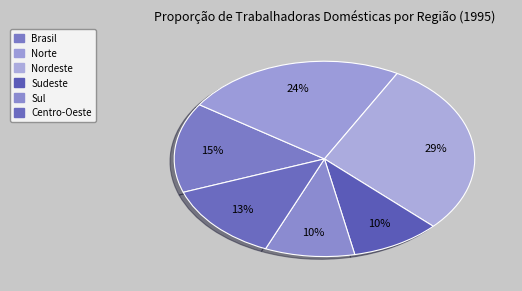

Is it true that Sul is 1% of the pie?

False